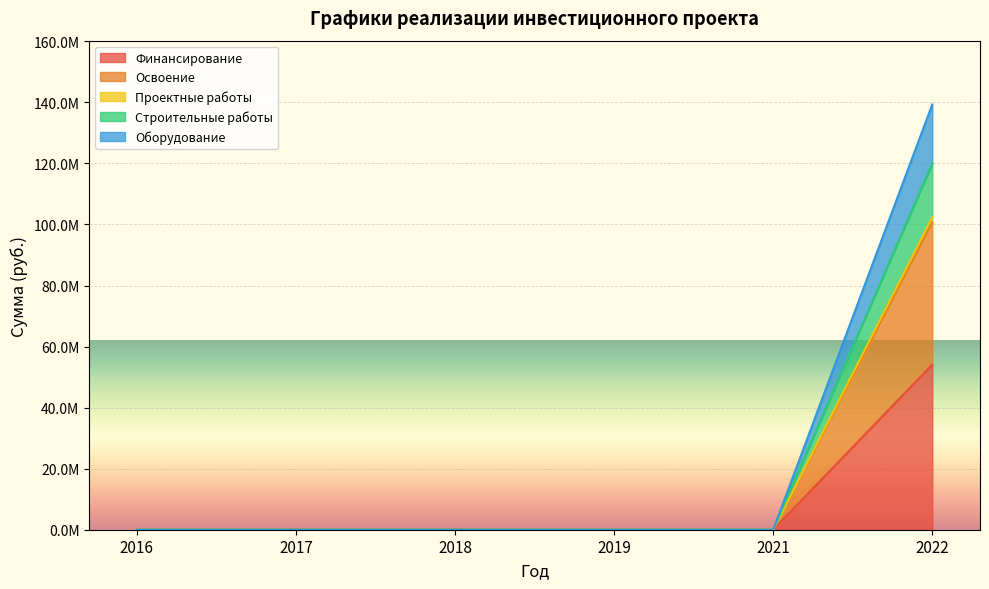

How many categories are shown in the chart?

6